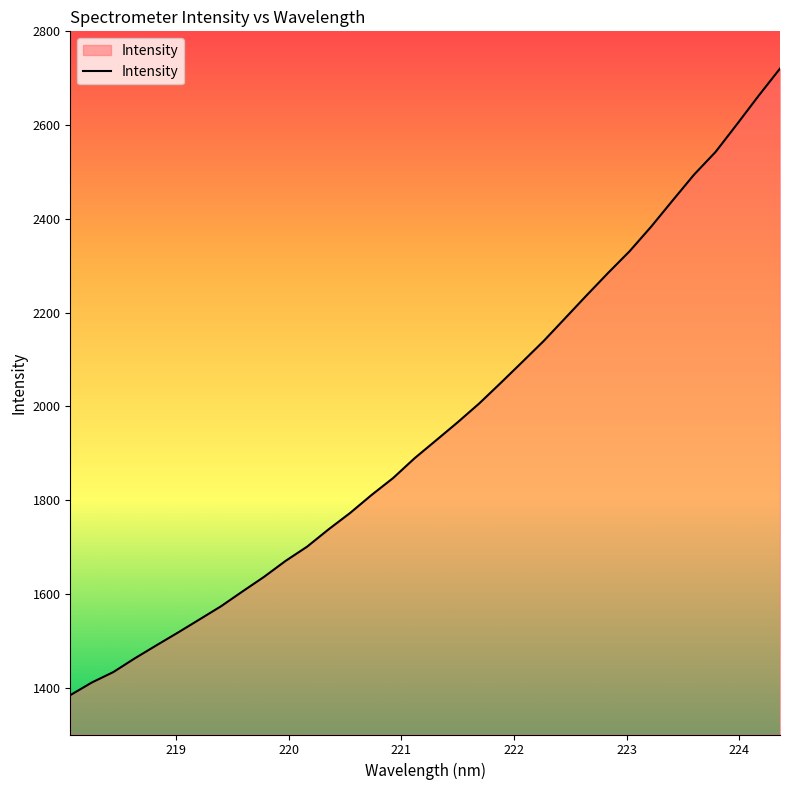

What is the difference between the maximum and minimum values?

1336.6